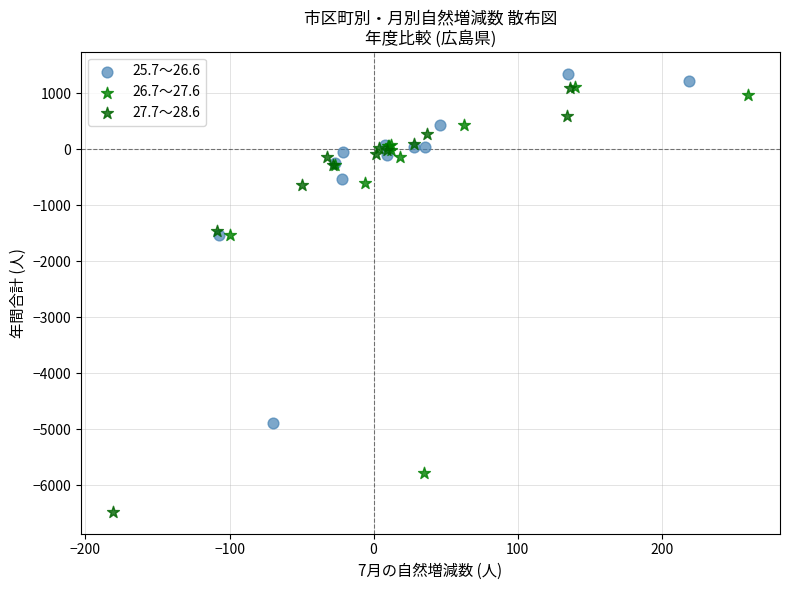

Which series reaches the minimum Y coordinate?

27.7～28.6